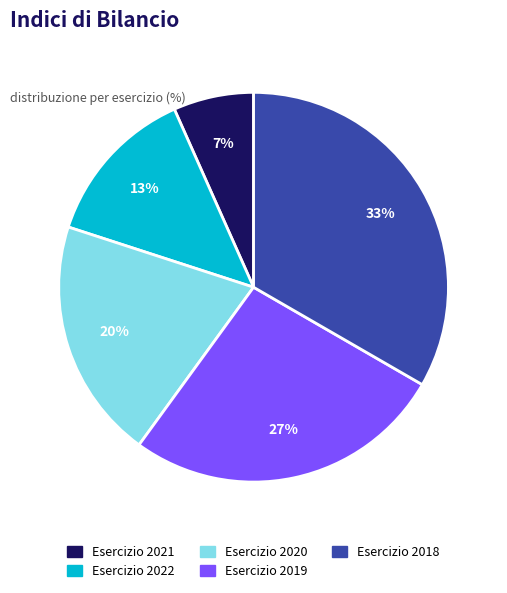

Count the number of slices in the pie.

5